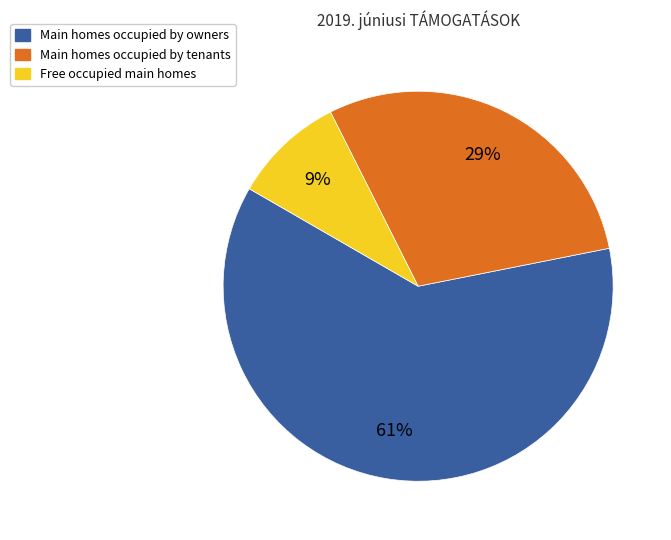

To the nearest percent, what is the average slice percentage?

33%